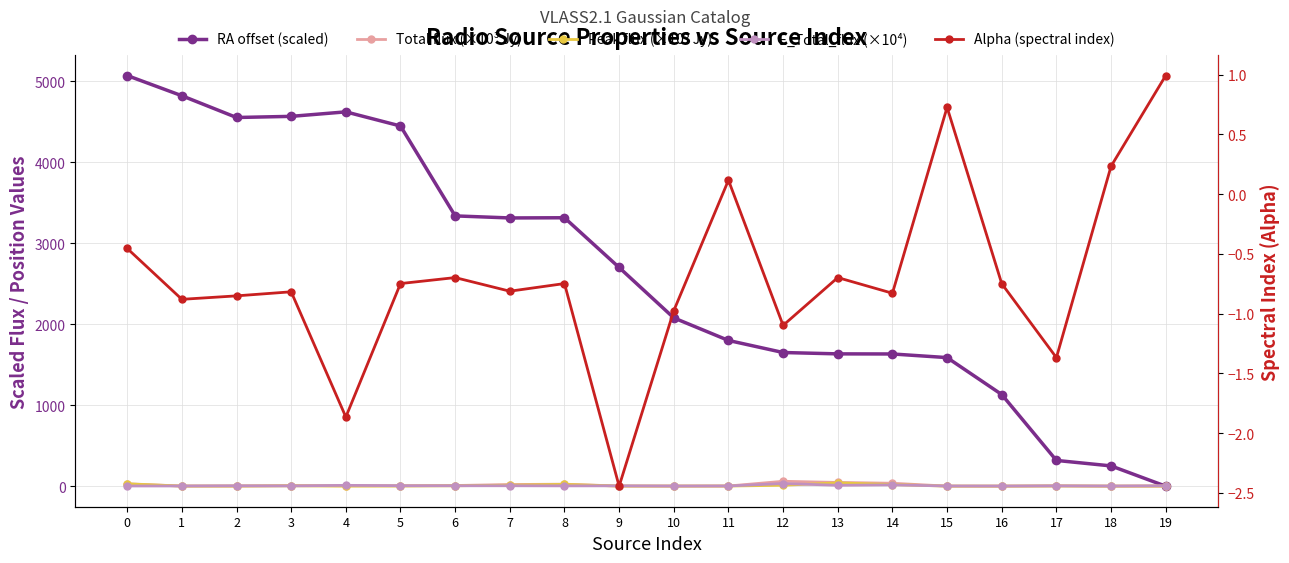

True or false: Alpha (spectral index) and E_Total_flux (×10⁴) cross at least once.

False